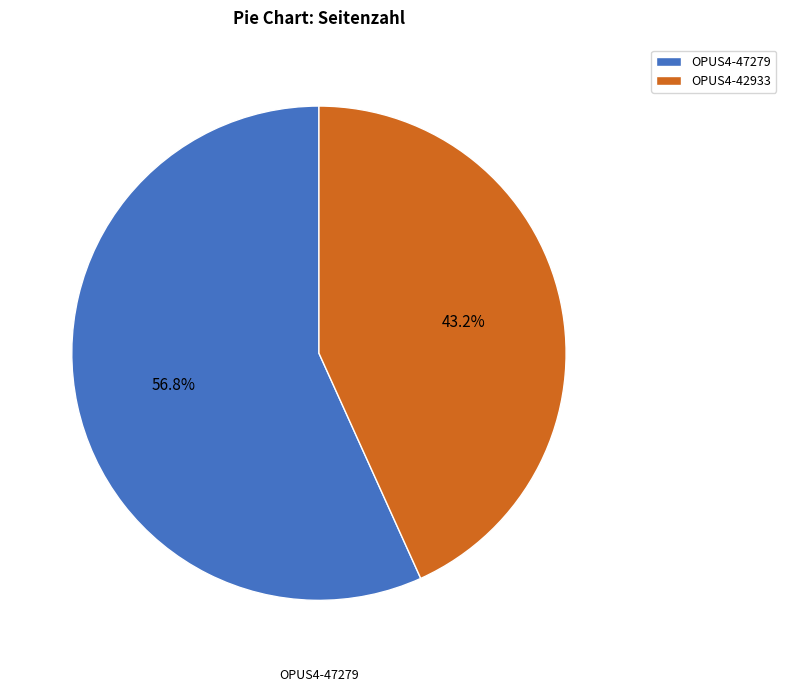

To the nearest percent, what portion does OPUS4-47279 represent?

57%